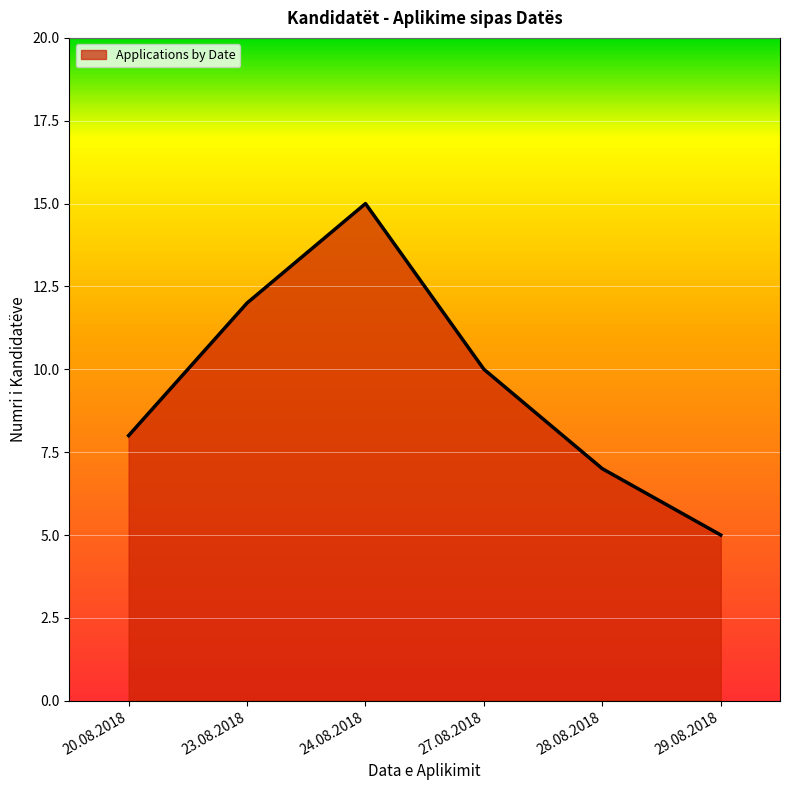

Where is the first local maximum?

24.08.2018